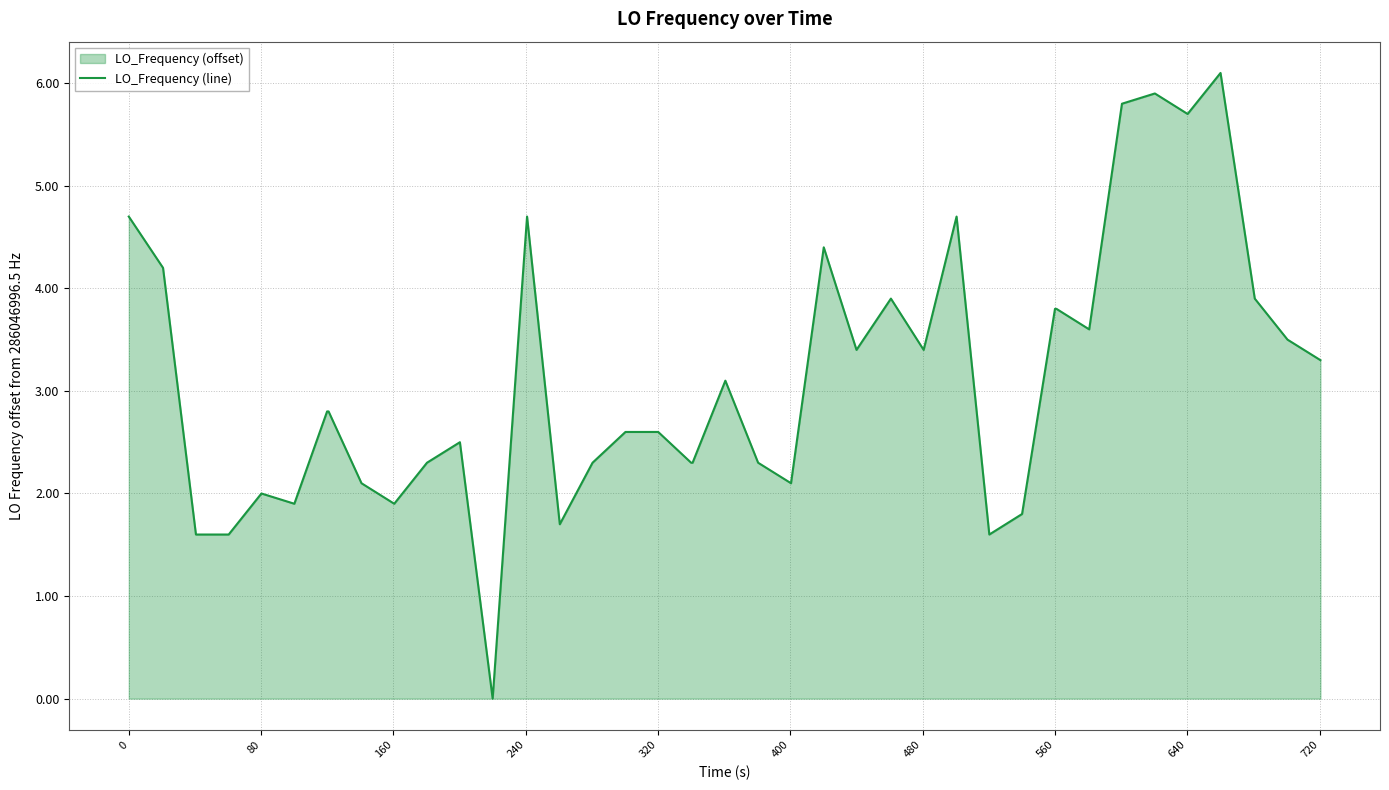

What is the difference between the maximum and minimum values?

6.1